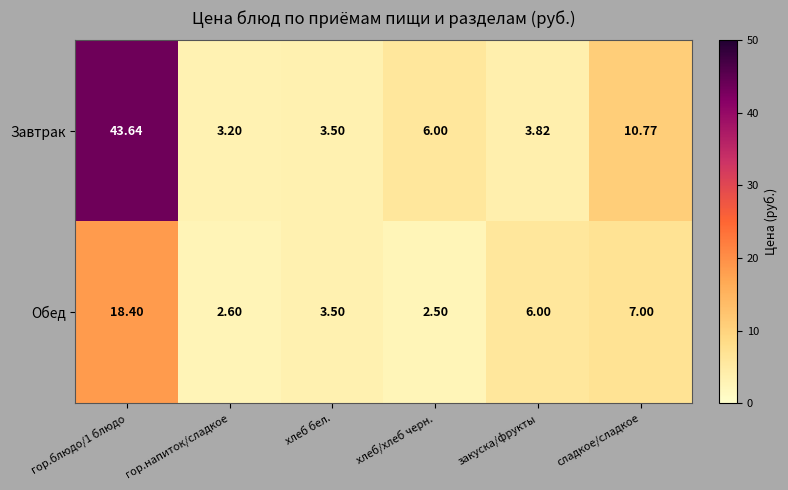

At which label does Завтрак reach its minimum?

гор.напиток/сладкое